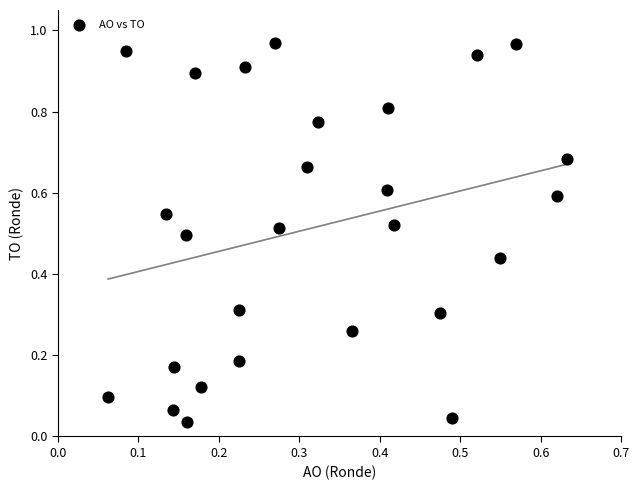

What is the range of X values (max minus min)?

0.6